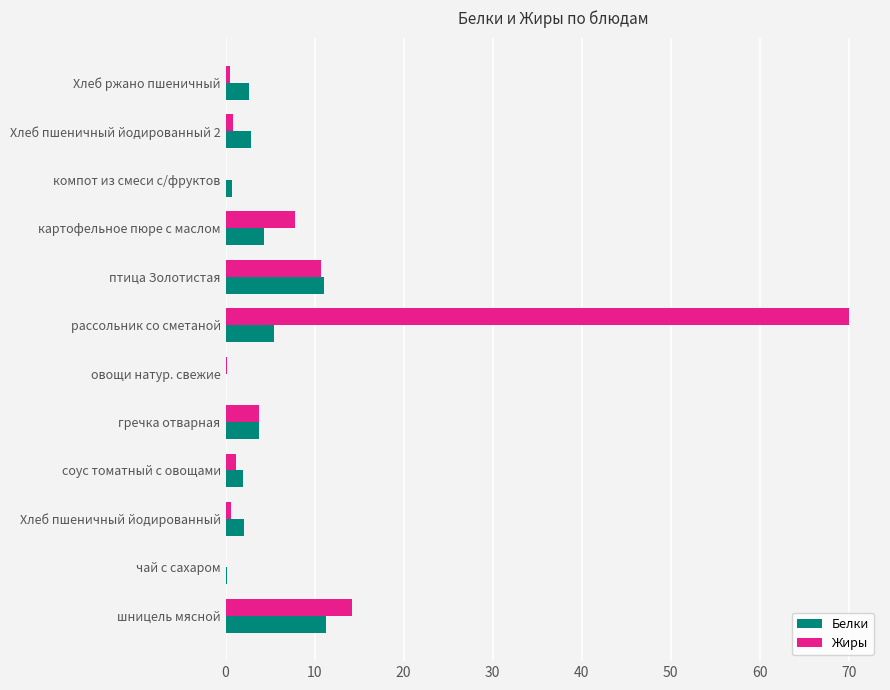

What is the maximum value for Белки?

11.2